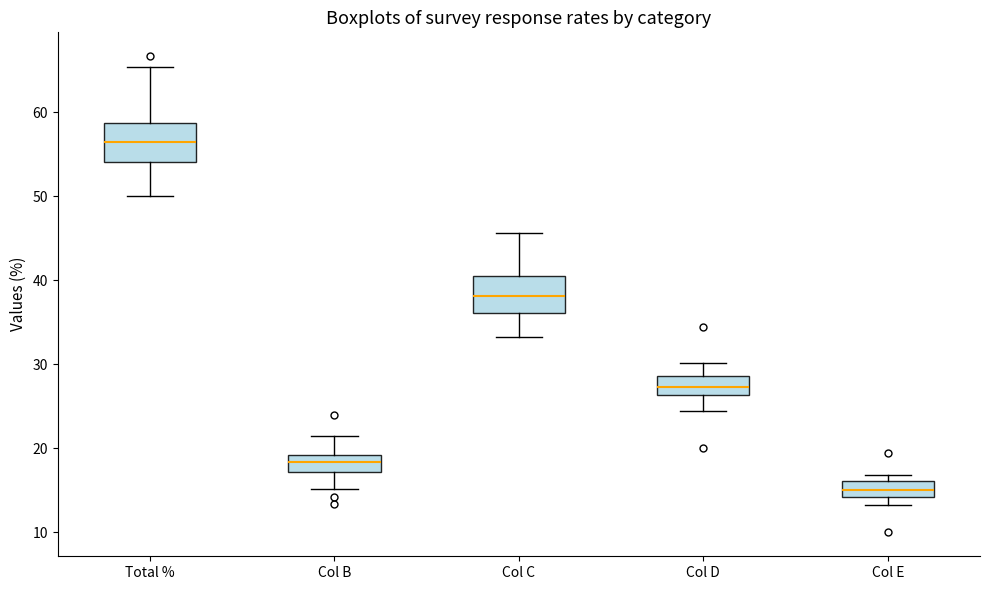

Where does the median line of the box for Col B sit on the y-axis? The values are not printed on the chart, so give them approximately, as read against the axis.

18